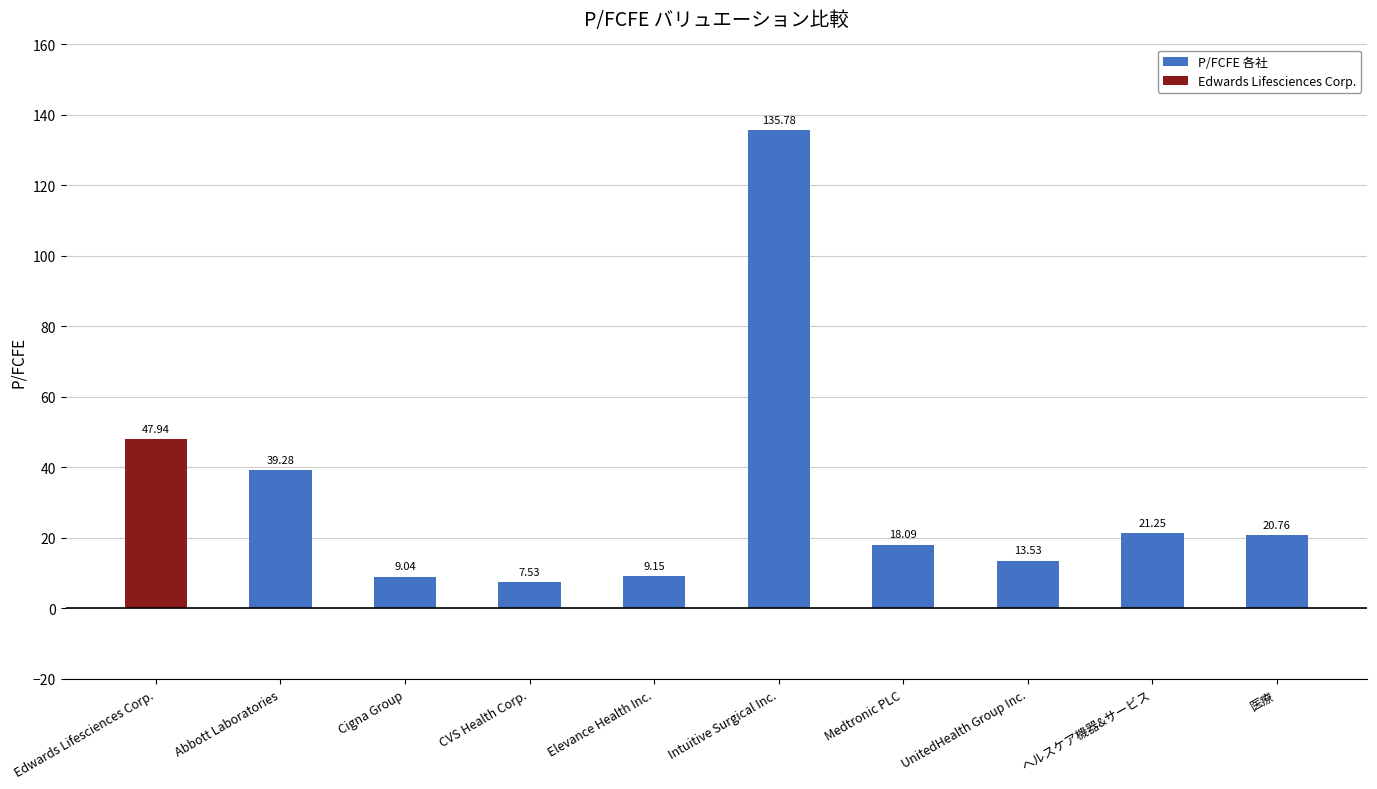

At which category does the chart reach its peak across all series?

Intuitive Surgical Inc.